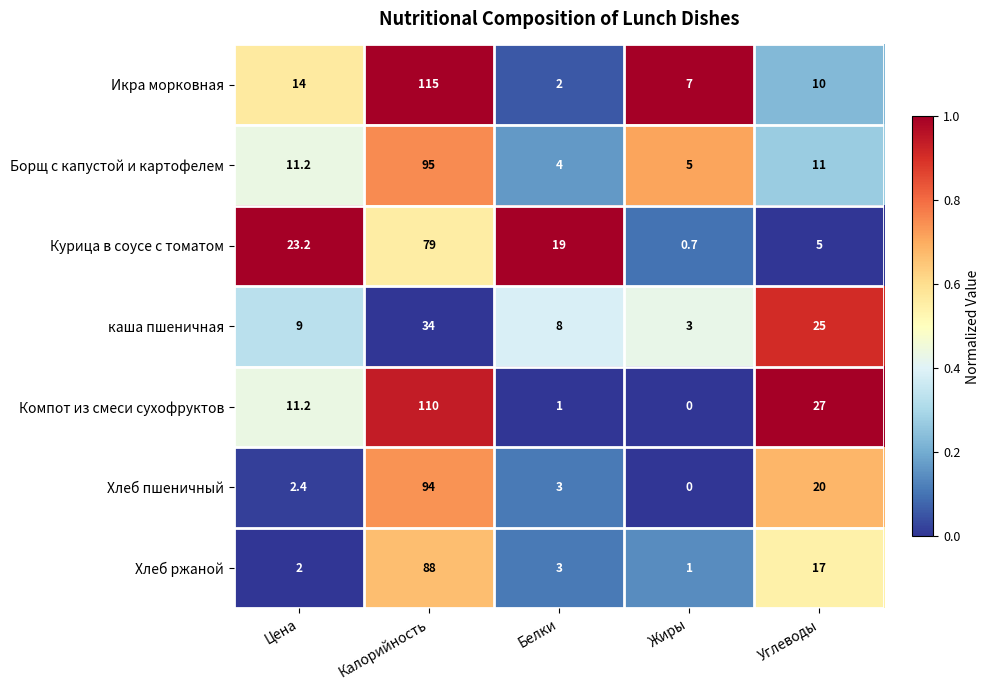

What is the difference between the highest and lowest values at Белки?

18.0